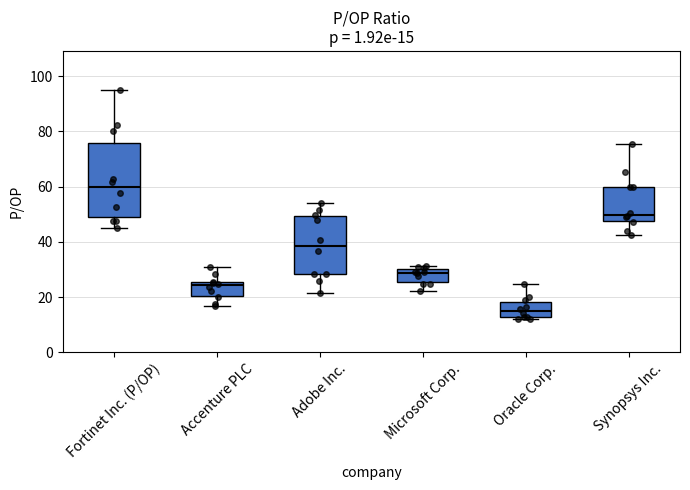

Comparing the boxes themselves (not the whiskers), which one is the tallest?

Fortinet Inc. (P/OP)